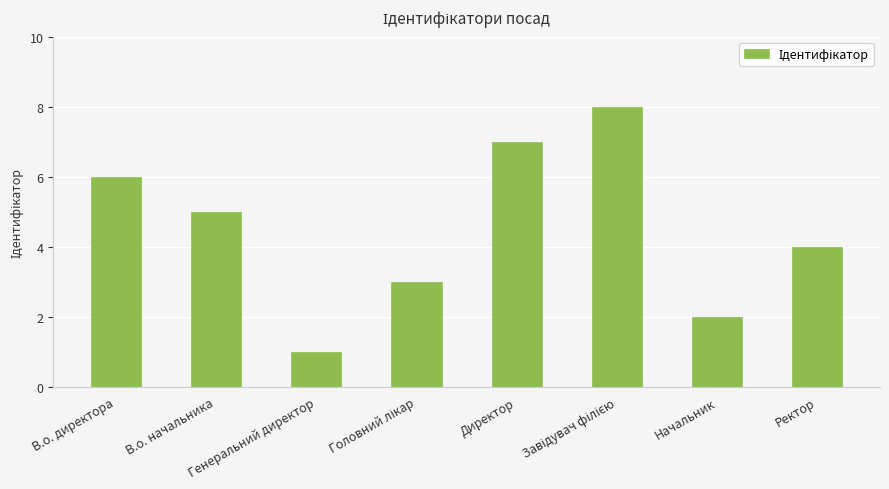

What is the difference between the maximum and minimum values?

7